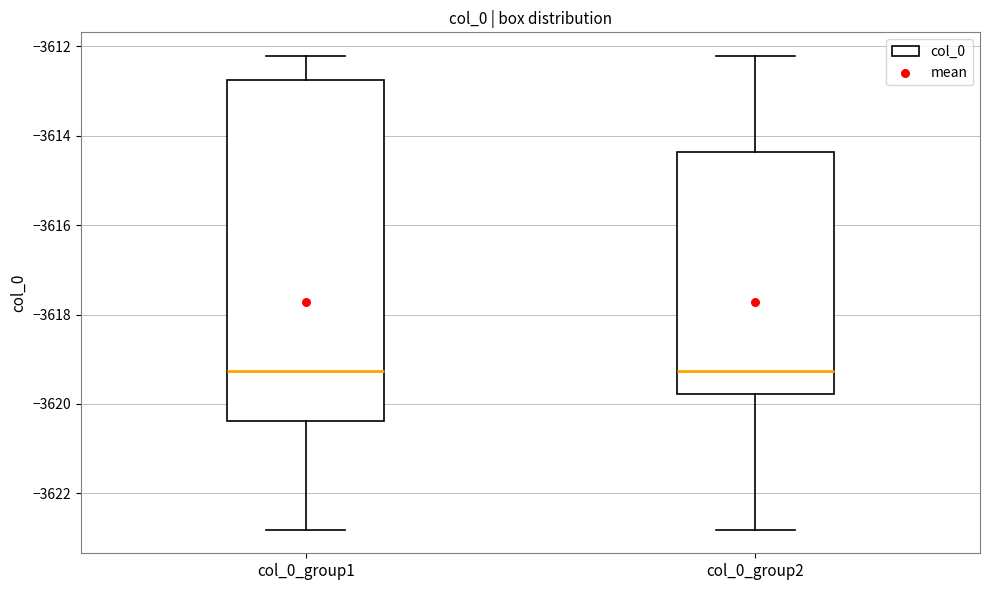

Reading left to right, transcribe this box plot: for each box, give where its median line is, the range the box spans, and where its two whiskers end, as read against the y-axis. The values are not printed on the chart, so give them approximately, as read against the axis.

col_0_group1: median -3619.2, box -3620.4 to -3612.8, whiskers -3622.8 to -3612.2
col_0_group2: median -3619.2, box -3619.8 to -3614.4, whiskers -3622.8 to -3612.2